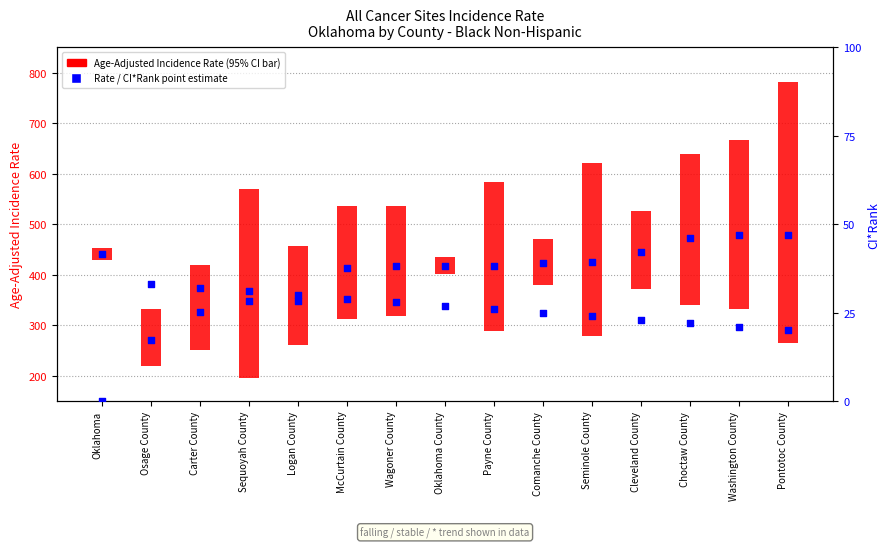

Is the value of Age-Adjusted Incidence Rate (with 95% CI) at Wagoner County greater than the value of Rate point estimate at Wagoner County?

No